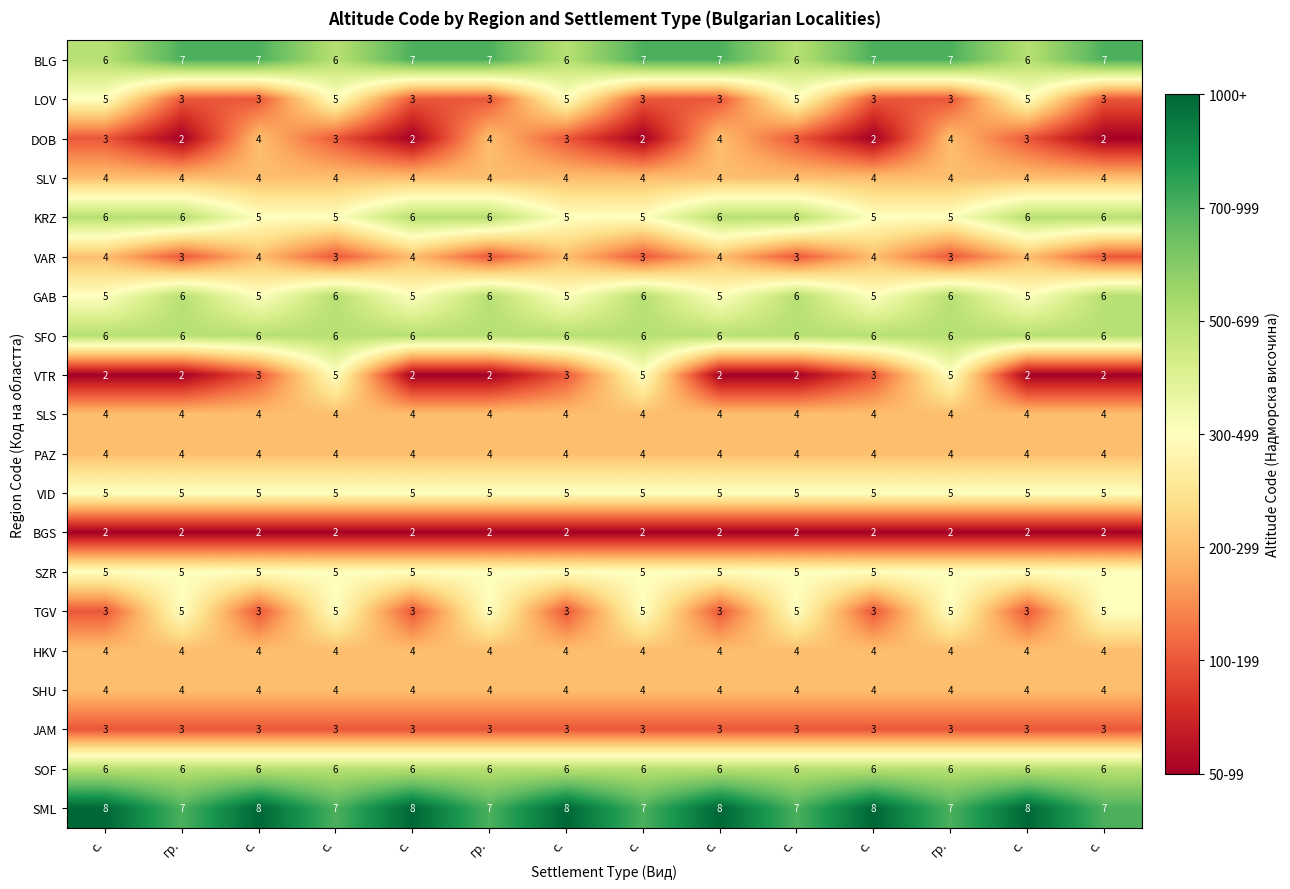

At which category is the sum across all series the highest?

с.